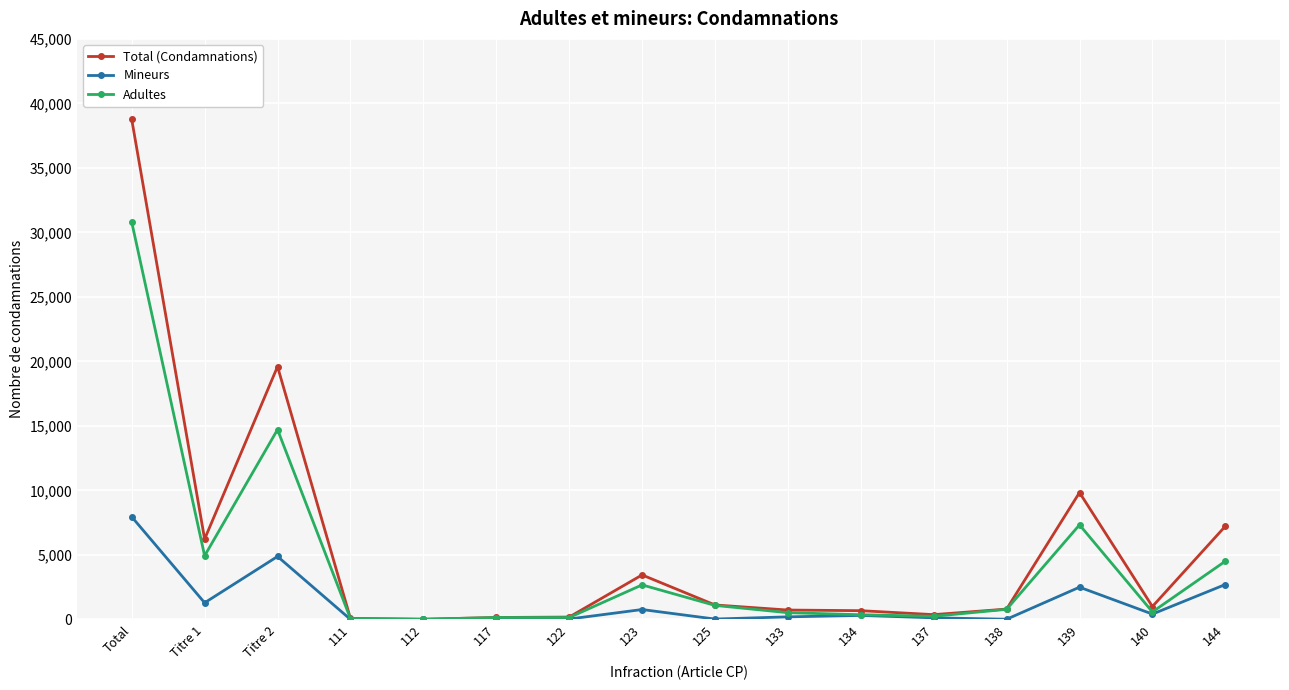

Is the value of Adultes at 123 greater than the value of Total (Condamnations) at Titre 2?

No